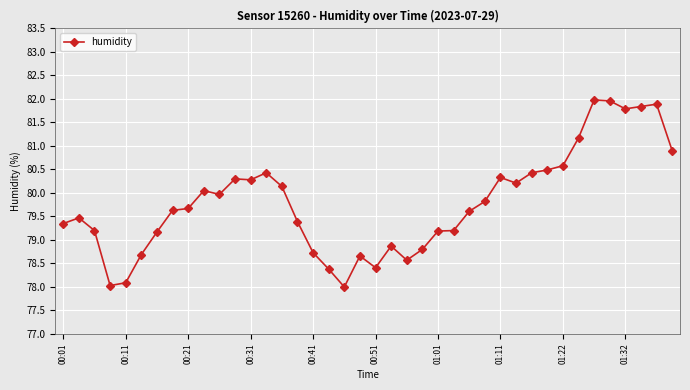

What is the minimum value shown in the chart?

78.0